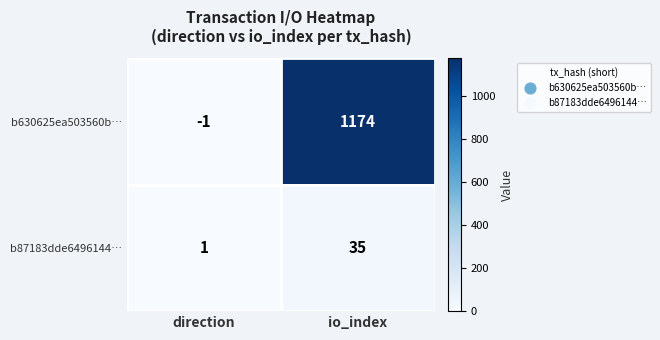

The value of b630625ea503560b… at io_index is 478. True or false?

False